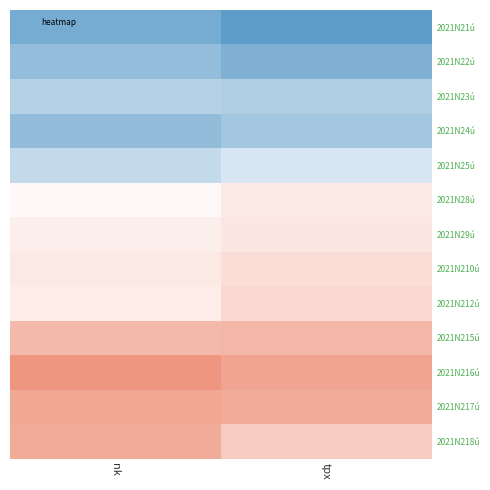

Which category has the highest value across all series?

nk